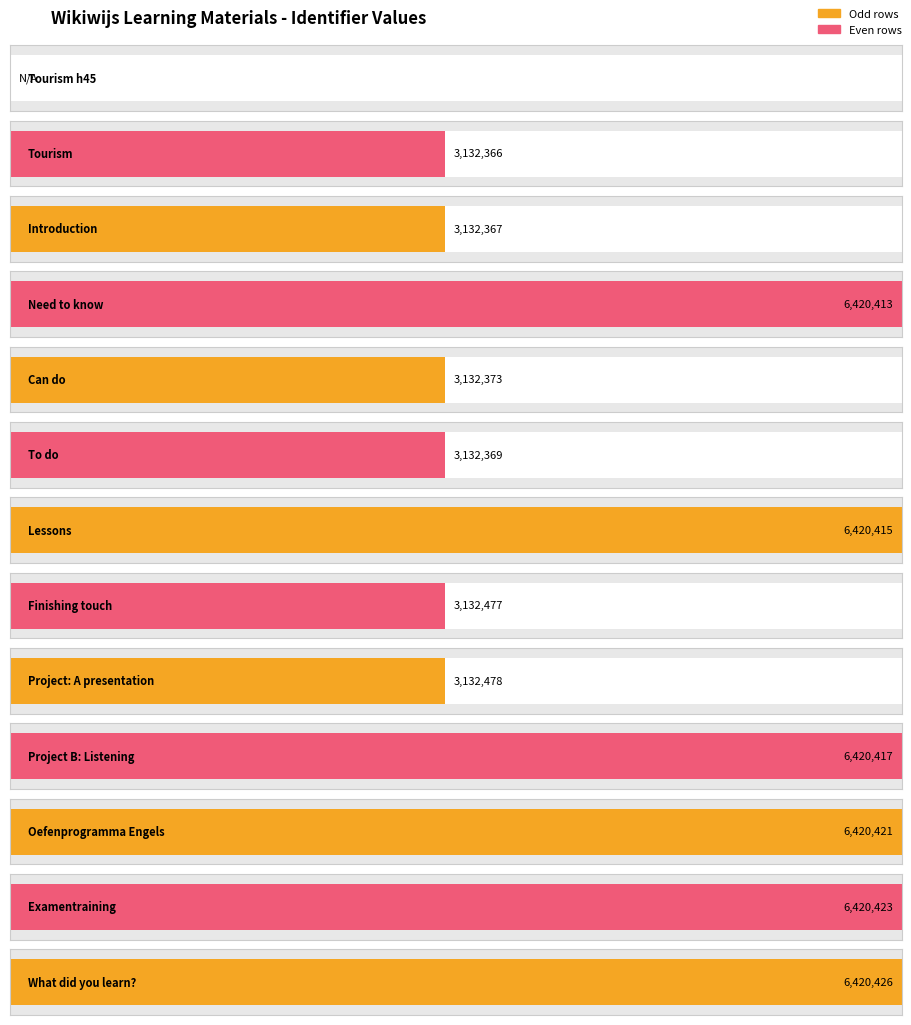

Are the bars horizontal?

Yes